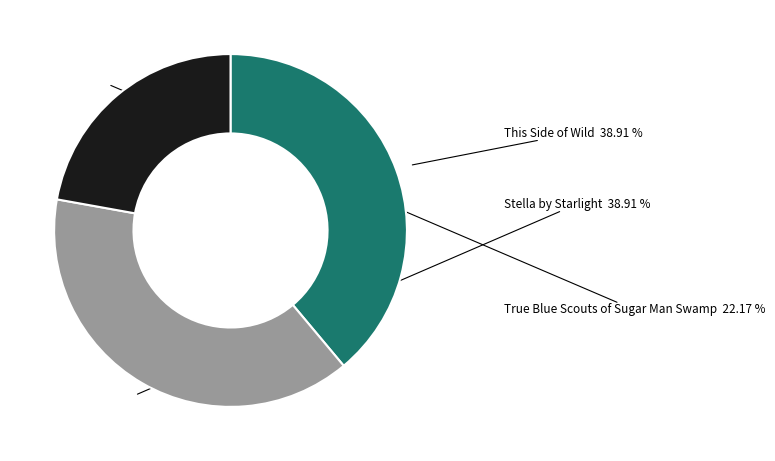

Is it true that True Blue Scouts of Sugar Man Swamp is 22% of the pie?

True